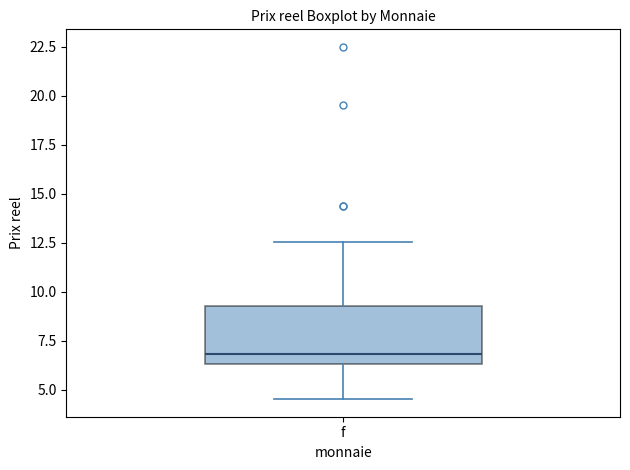

Where does the median line of the box for f sit on the y-axis? The values are not printed on the chart, so give them approximately, as read against the axis.

7.0